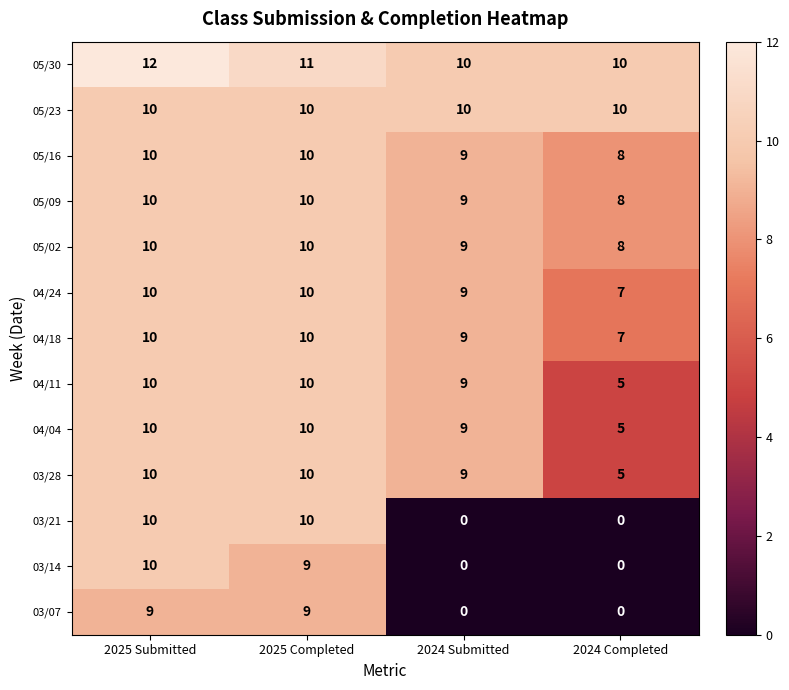

At how many categories does at least one series exceed 5?

4